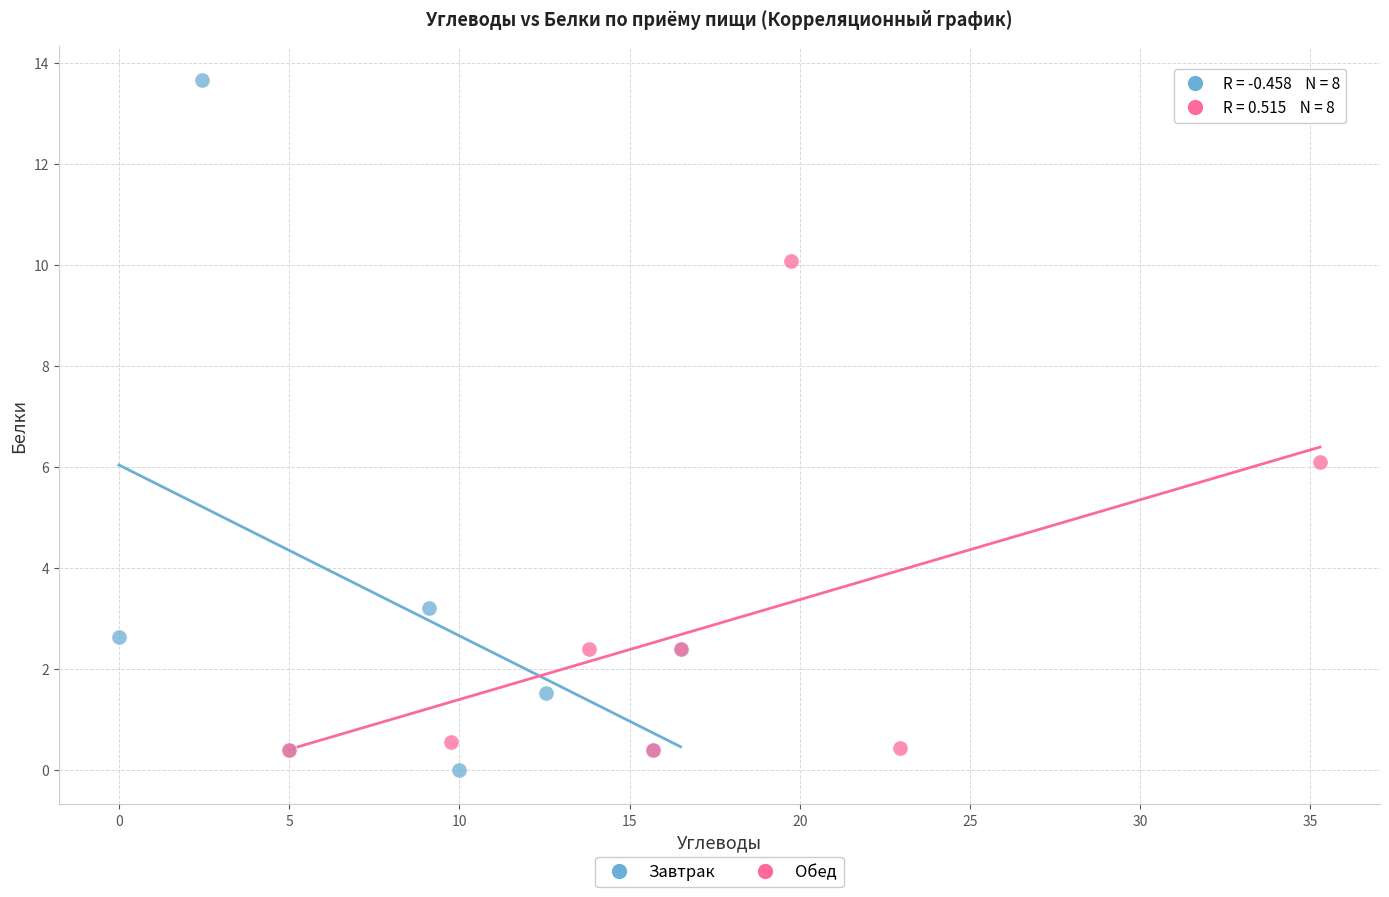

Which series reaches the minimum Y coordinate?

Завтрак